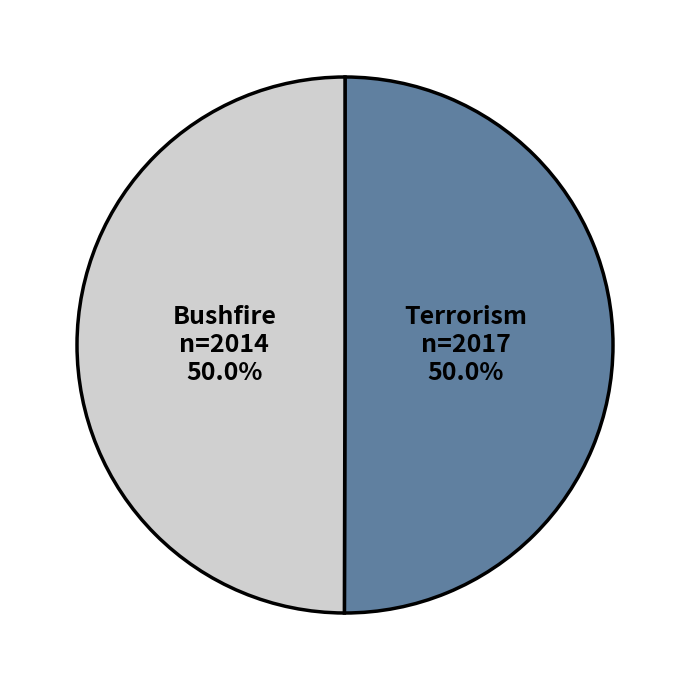

The Bushfire slice represents 50% of the pie. True or false?

True